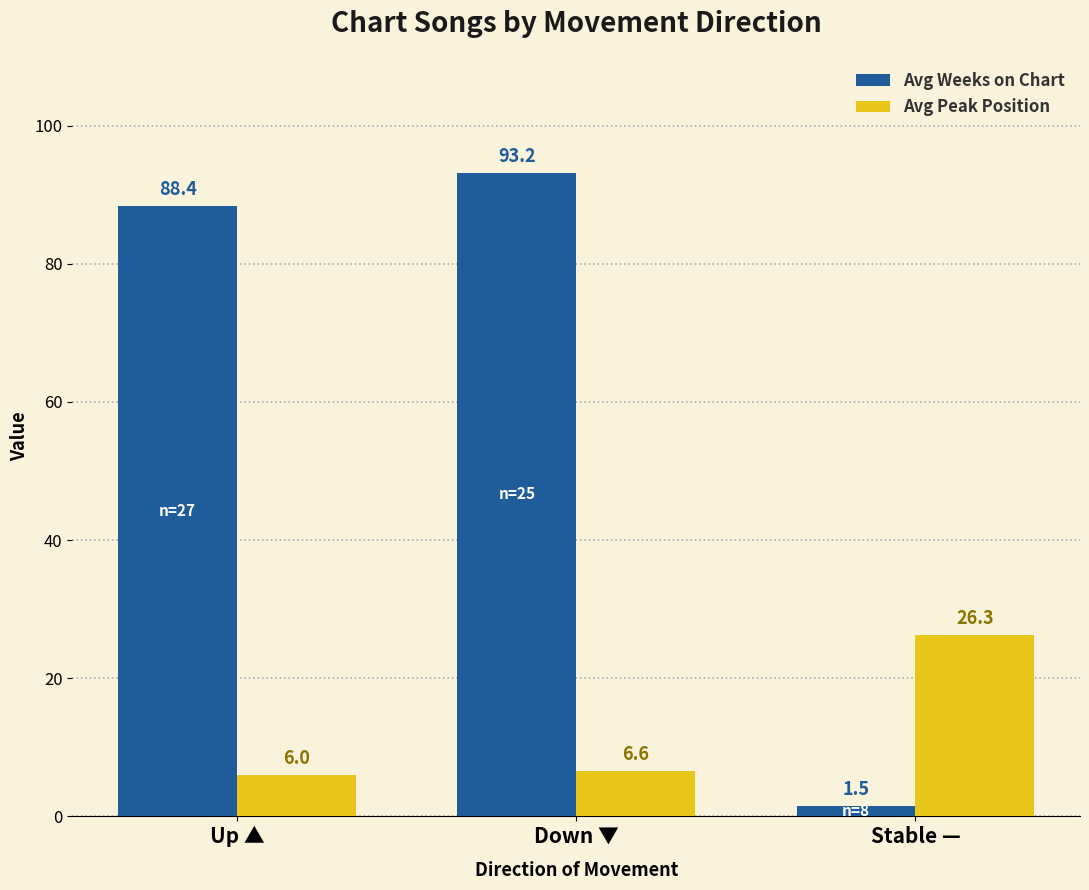

Reading left to right, extract all data points from this chart.

Avg Weeks on Chart: Up ▲=88.4	Down ▼=93.2	Stable —=1.5
Avg Peak Position: Up ▲=6.0	Down ▼=6.6	Stable —=26.3